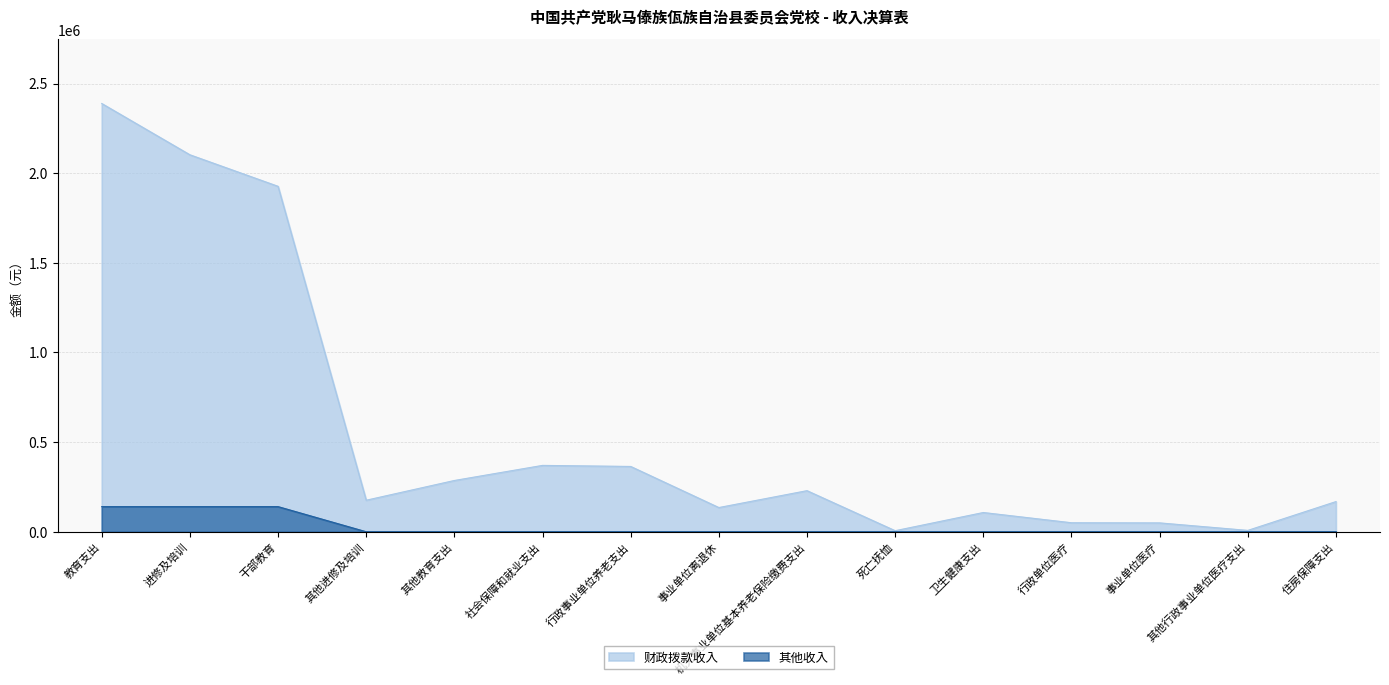

What position from the right is 死亡抚恤?

6